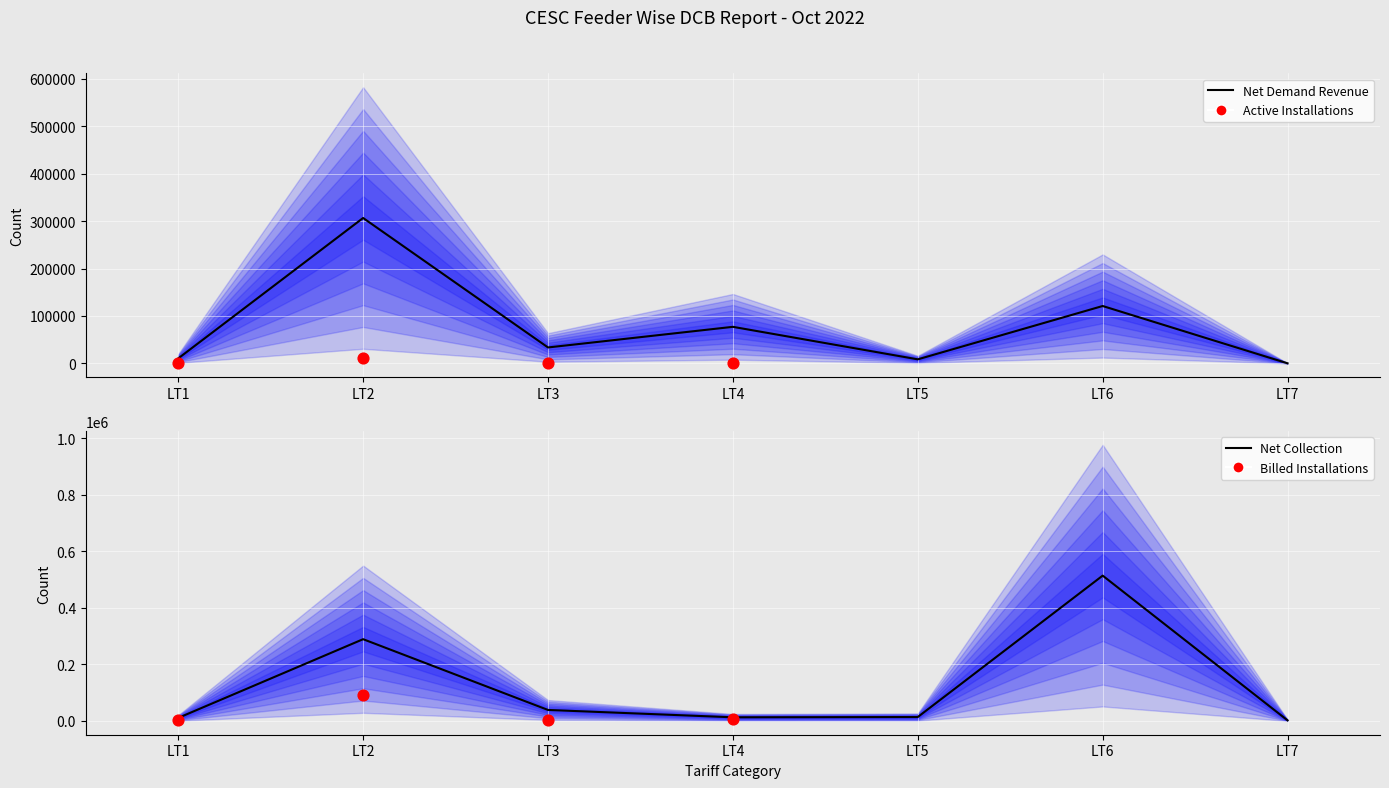

Which series reaches the maximum Y coordinate?

Net Collection